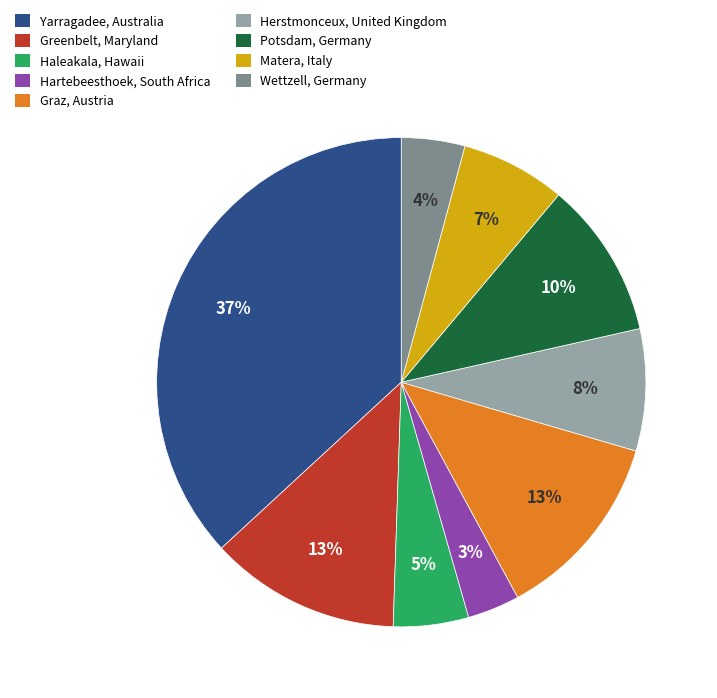

How many slices are in this pie chart?

9